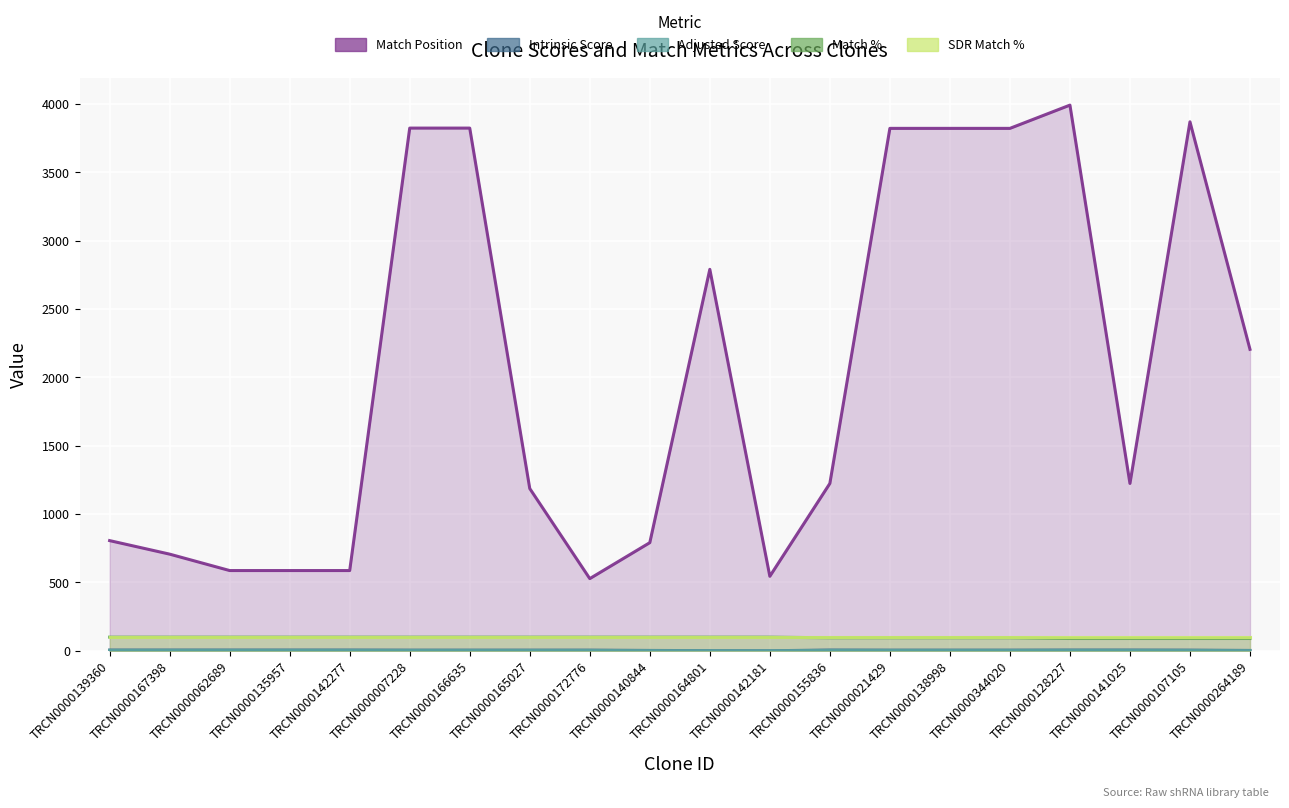

Does the chart display data point markers on the line(s)?

No